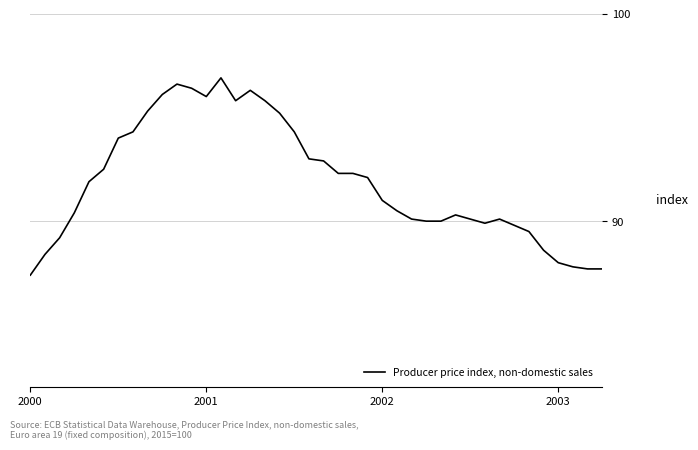

What is the difference between the maximum and minimum values?

9.5